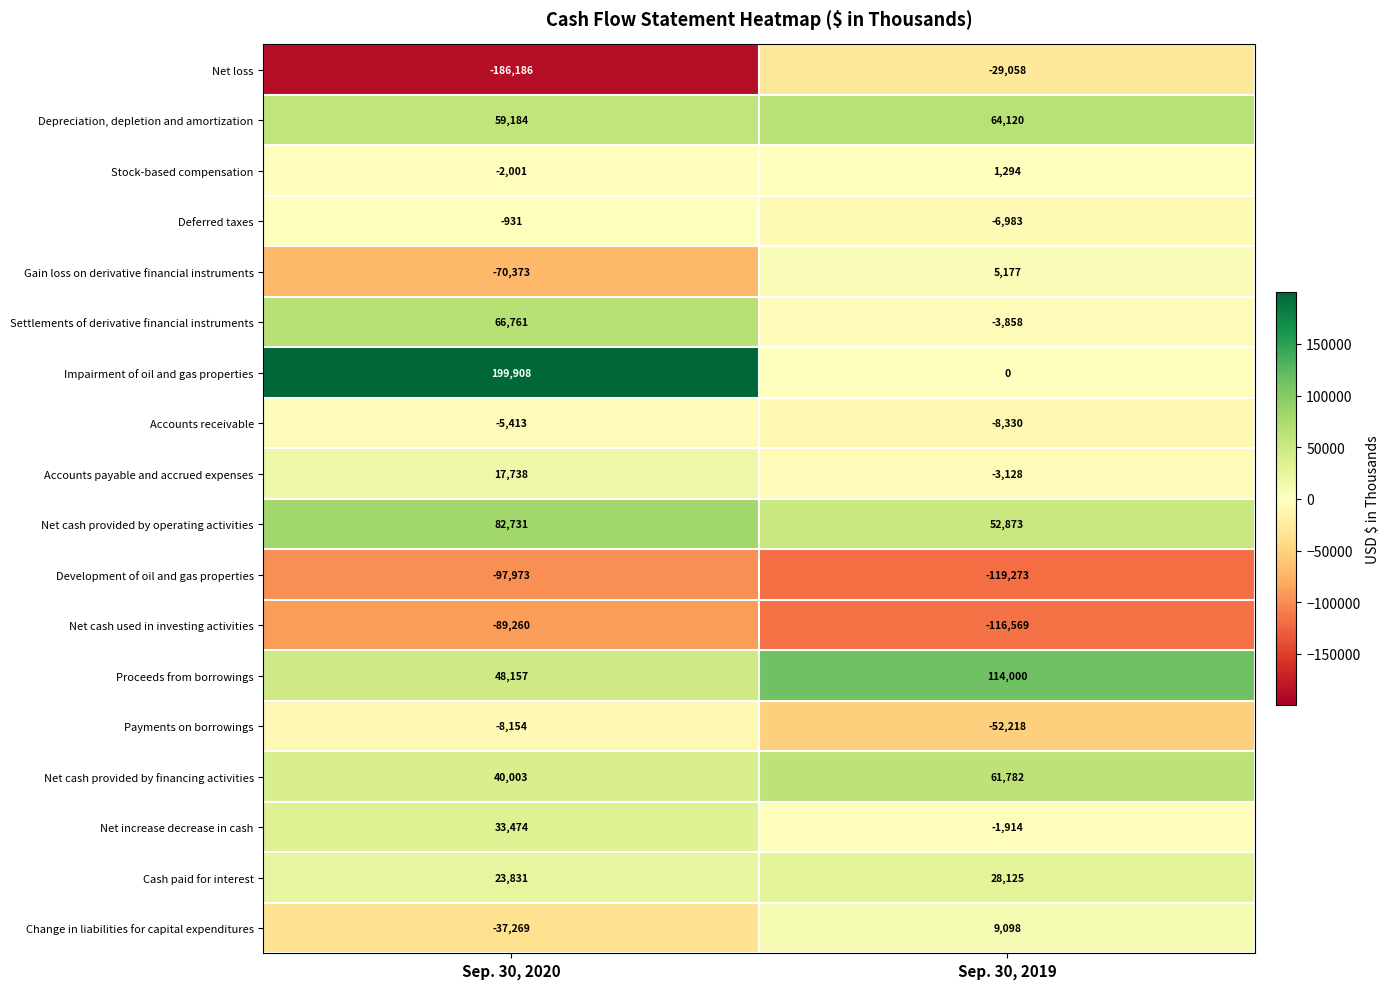

What is the difference between the Development of oil and gas properties values at Sep. 30, 2020 and Sep. 30, 2019?

21300